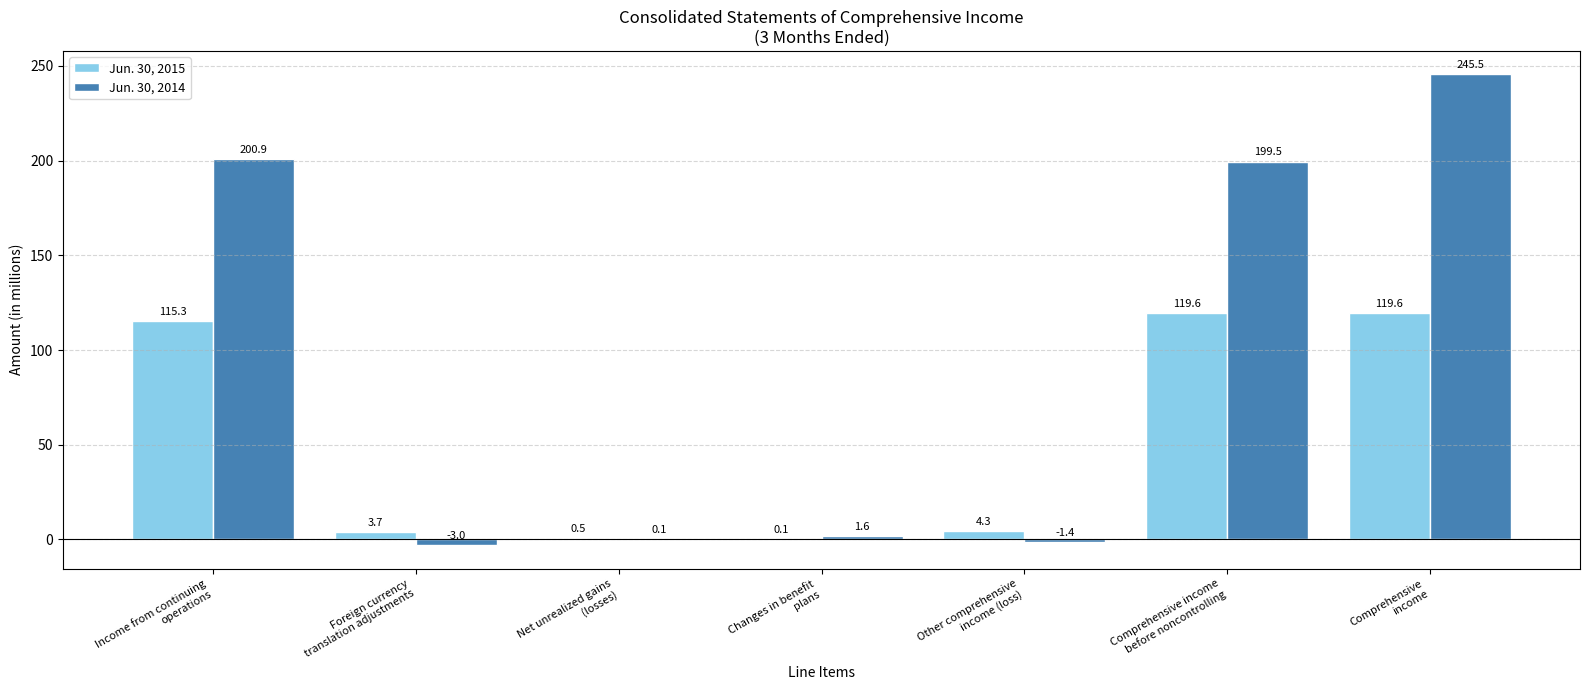

What is the average value of the Jun. 30, 2014 series?

91.9